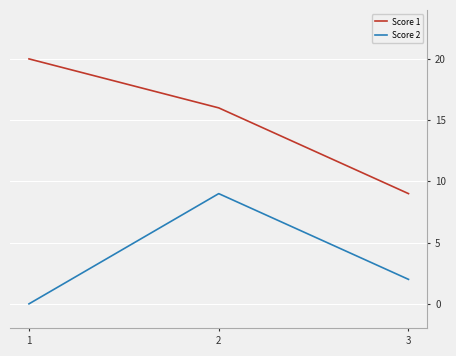

Reading left to right, extract all data points from this chart.

Score 1: 1=20	2=16	3=9
Score 2: 1=0	2=9	3=2